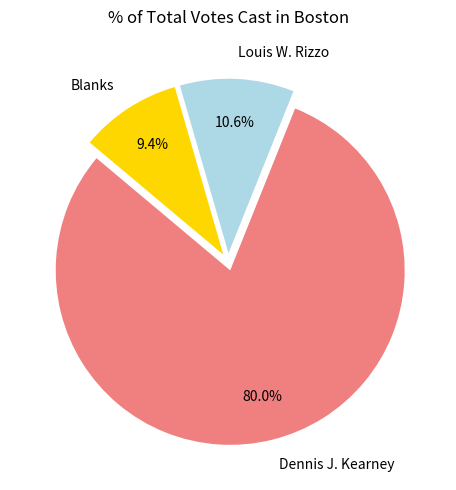

Count the number of slices in the pie.

3